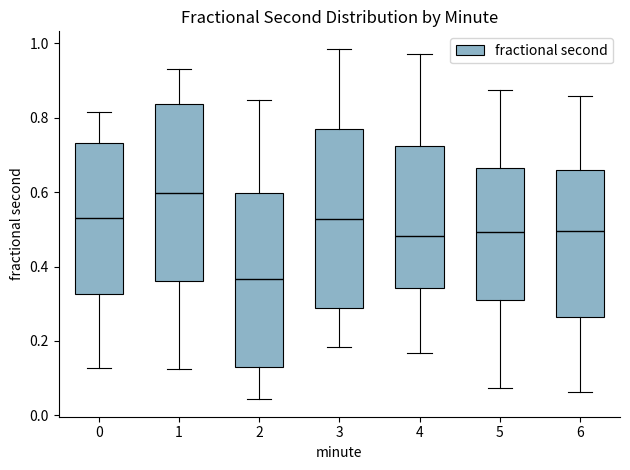

Which box's median line is the lowest?

2